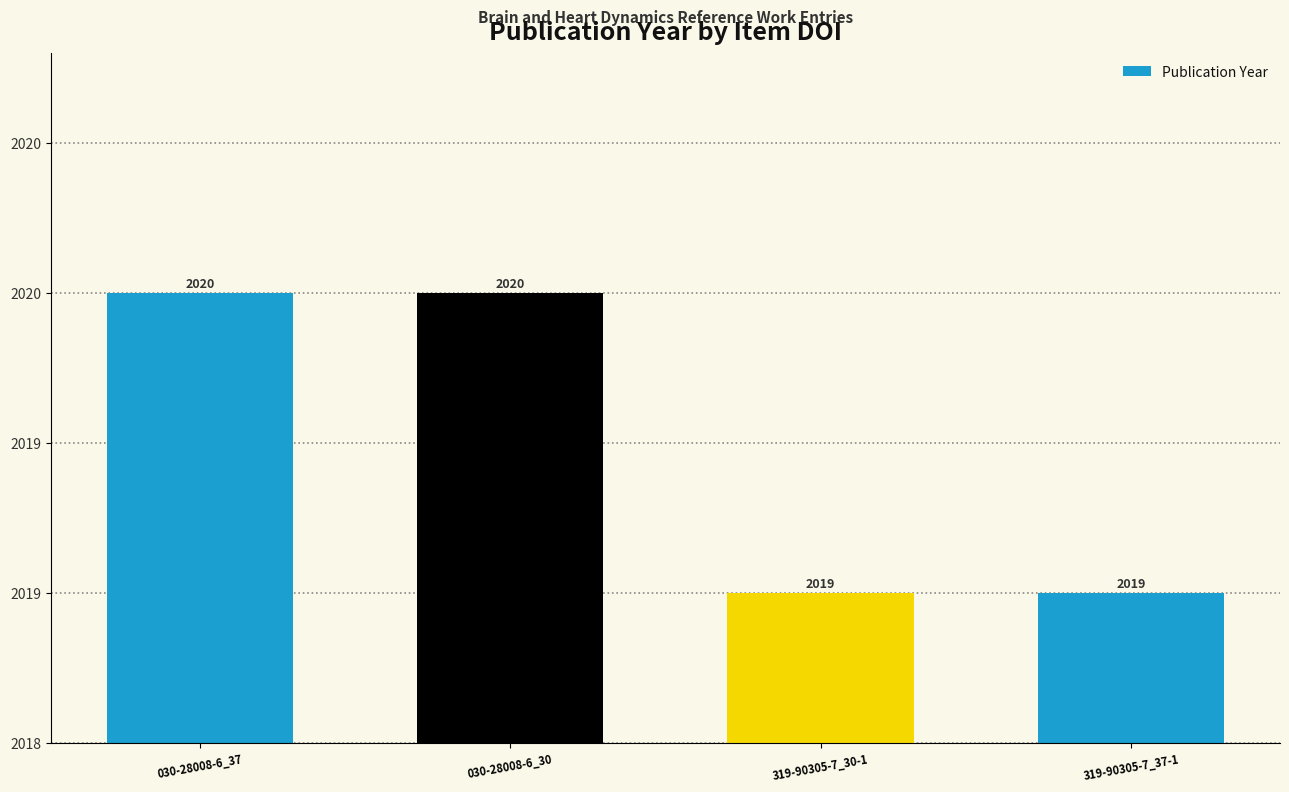

The chart shows a value of 2019 at 319-90305-7_37-1. True or false?

True